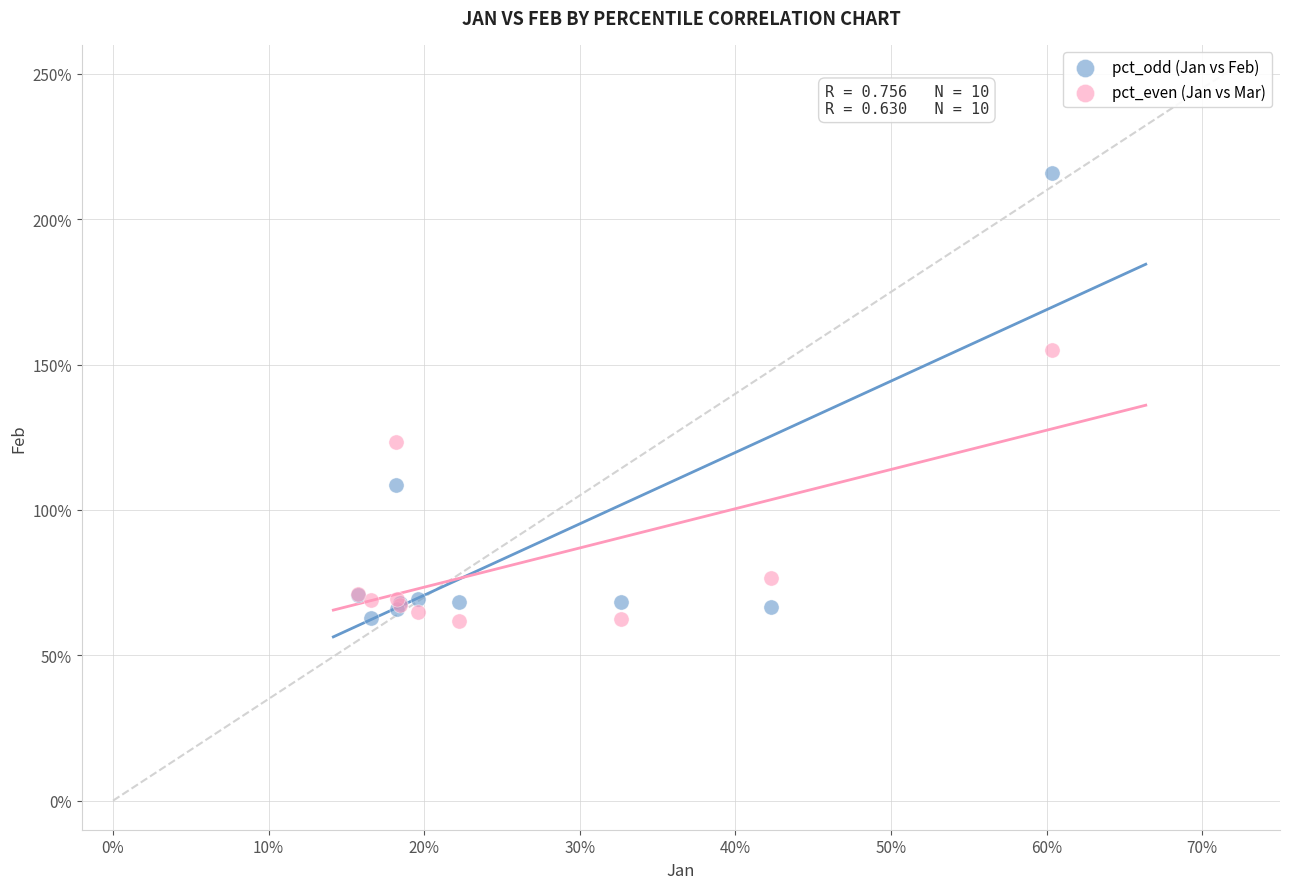

What are all the series names shown in the legend?

pct_odd (Jan vs Feb), pct_even (Jan vs Mar)